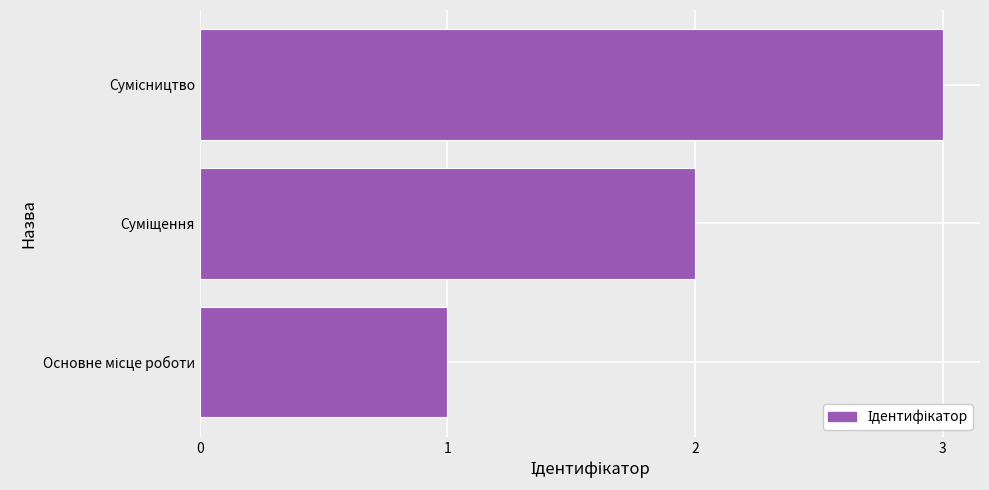

What is the maximum value shown in the chart?

3